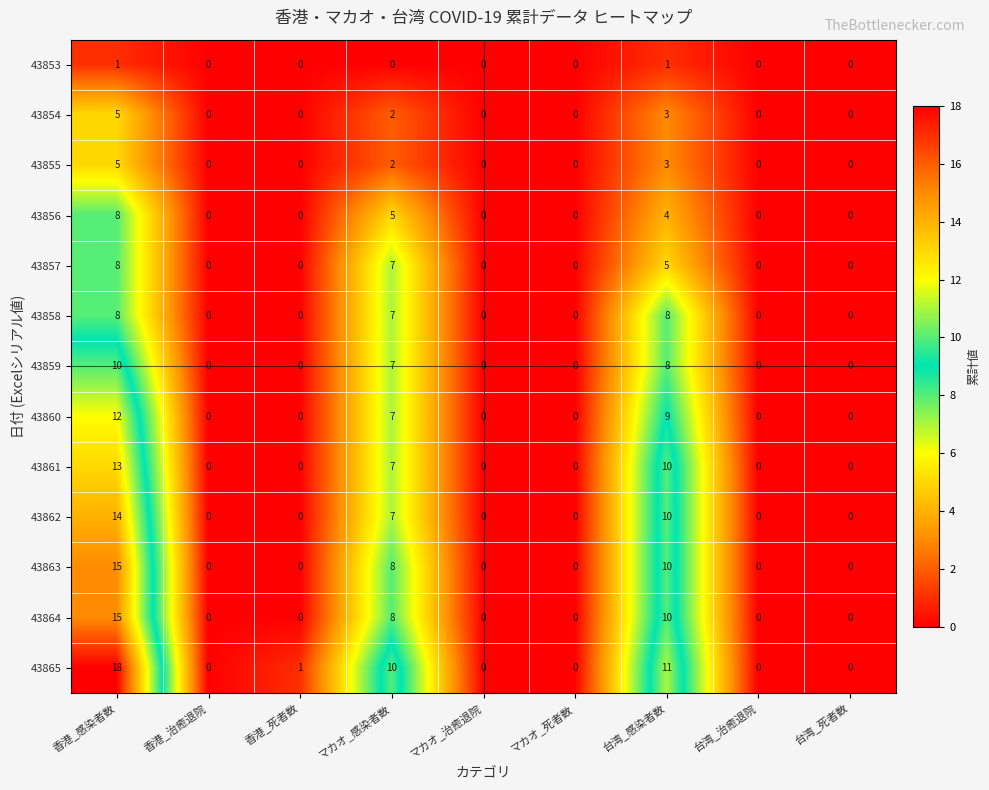

Which series changed the most between 香港_死者数 and マカオ_治癒退院?

43865